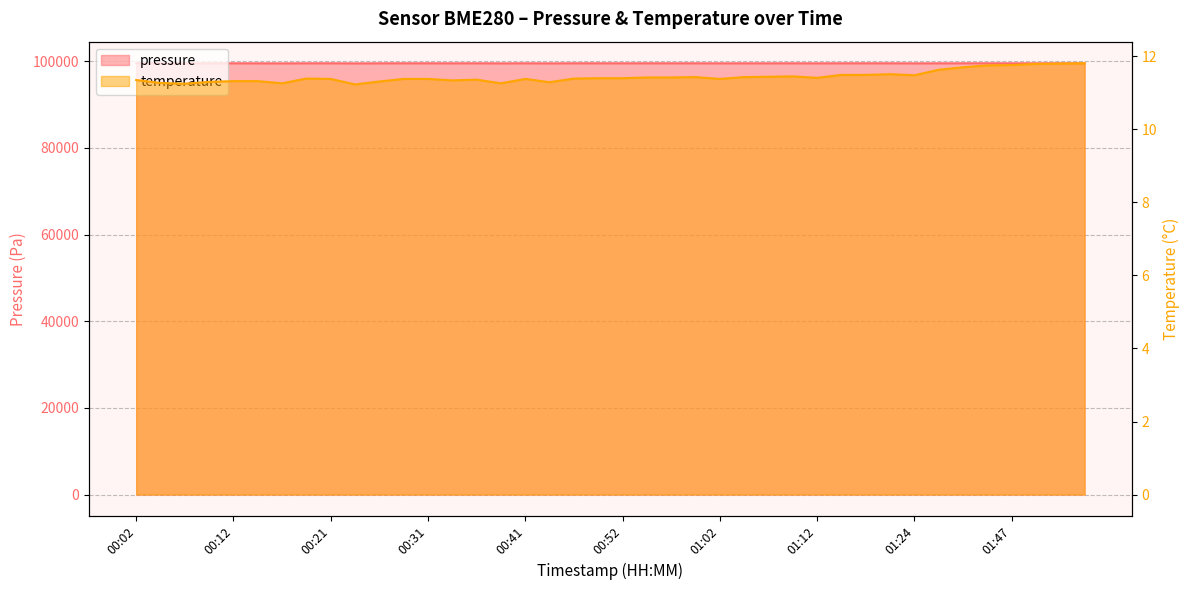

True or false: temperature and pressure cross at least once.

False